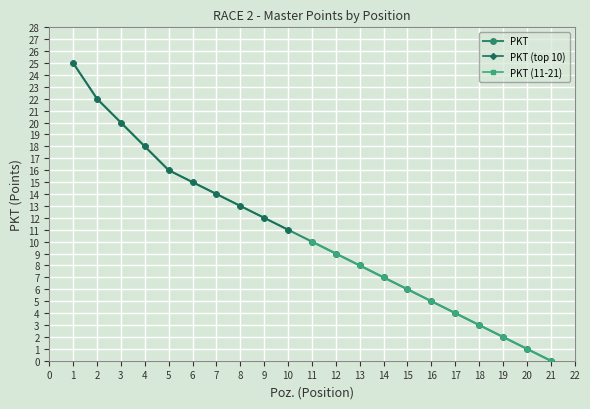

True or false: PKT has more than 2 points higher than both neighbors.

False